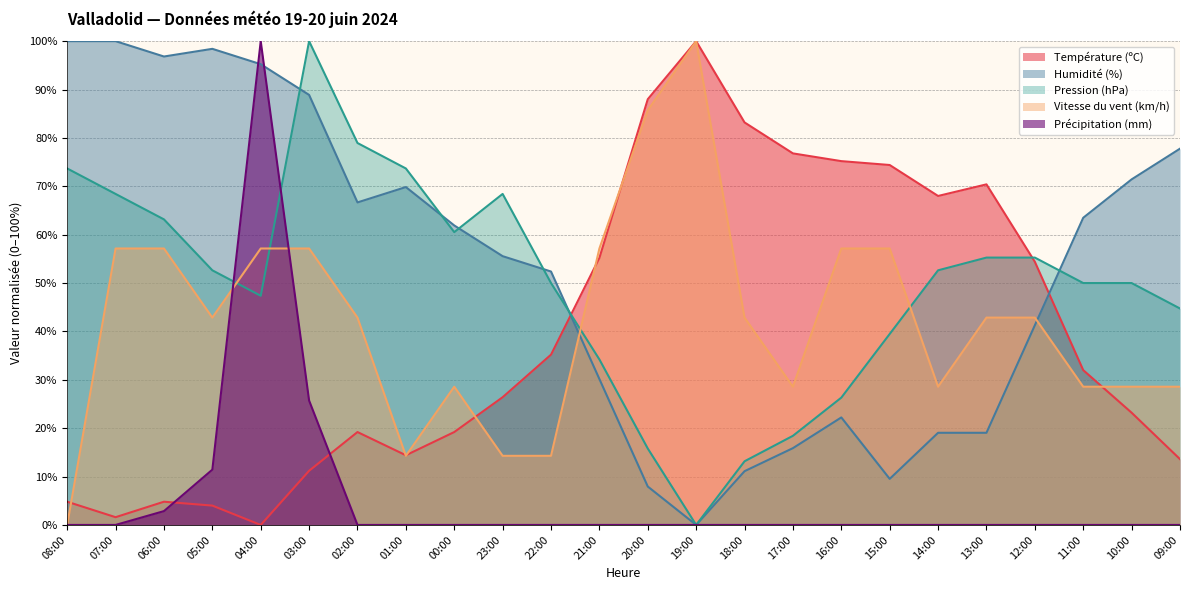

Reading left to right, transcribe all the data shown in this chart.

Température (ºC): 4.8	1.6	4.8	4.0	0.0	11.2	19.2	14.4	19.2	26.4	35.2	55.2	88.0	100.0	83.2	76.8	75.2	74.4	68.0	70.4	54.4	32.0	23.2	13.6
Humidité (%): 100.0	100.0	96.8	98.4	95.2	88.9	66.7	69.8	61.9	55.6	52.4	30.2	7.9	0.0	11.1	15.9	22.2	9.5	19.0	19.0	41.3	63.5	71.4	77.8
Pression (hPa): 73.7	68.4	63.2	52.6	47.4	100.0	78.9	73.7	60.5	68.4	50.0	34.2	15.8	0.0	13.2	18.4	26.3	39.5	52.6	55.3	55.3	50.0	50.0	44.7
Vitesse du vent (km/h): 0.0	57.1	57.1	42.9	57.1	57.1	42.9	14.3	28.6	14.3	14.3	57.1	85.7	100.0	42.9	28.6	57.1	57.1	28.6	42.9	42.9	28.6	28.6	28.6
Précipitation (mm): 0.0	0.0	2.9	11.4	100.0	25.7	0.0	0.0	0.0	0.0	0.0	0.0	0.0	0.0	0.0	0.0	0.0	0.0	0.0	0.0	0.0	0.0	0.0	0.0